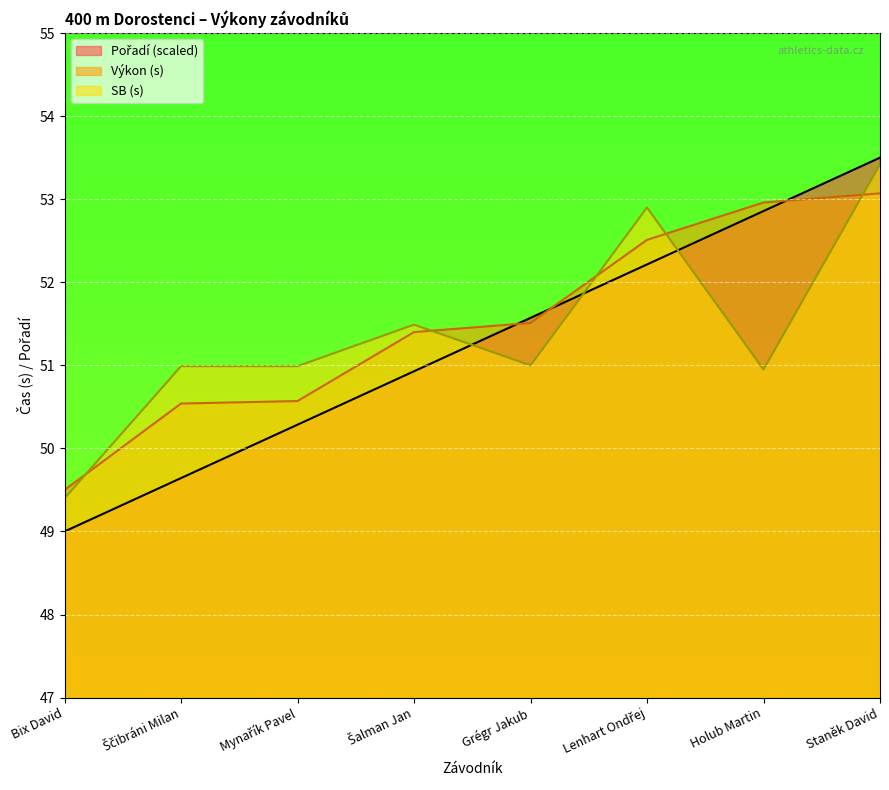

What position from the right is Staněk David?

1